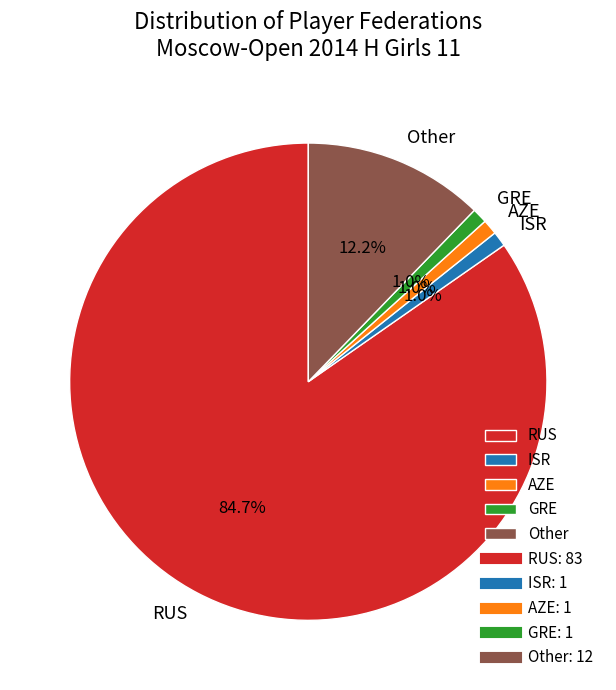

Which category has the biggest portion of the pie?

RUS